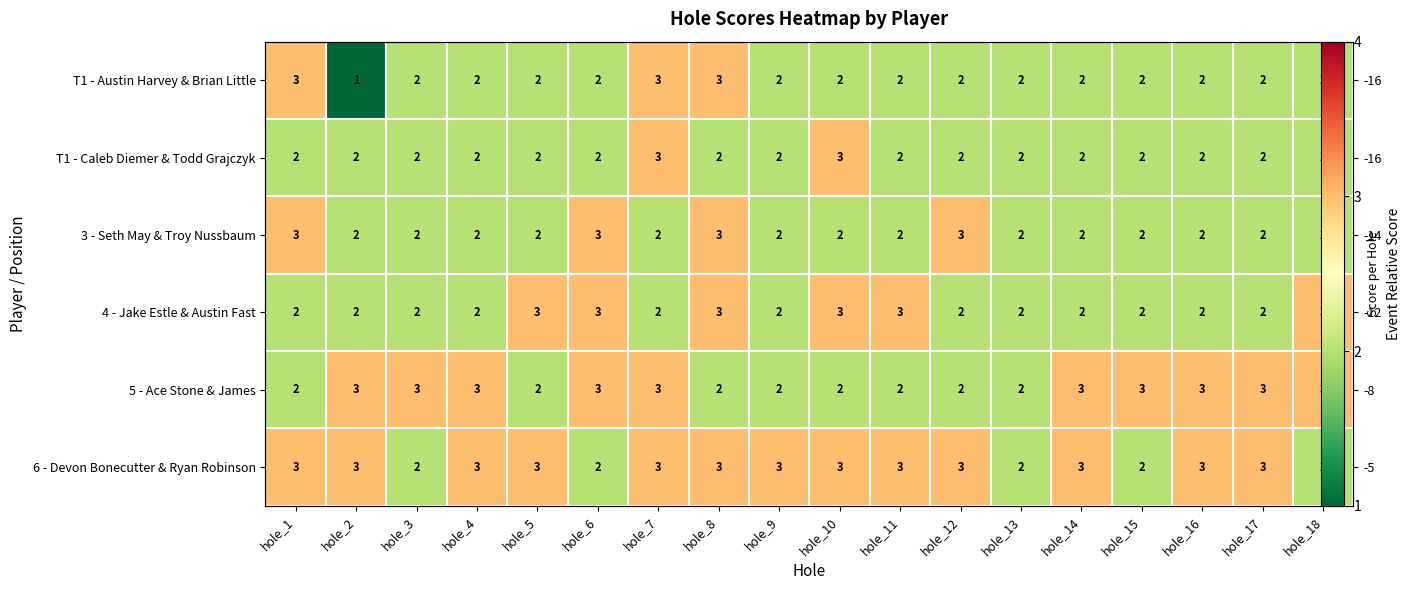

What is the spread (max minus min) of values at hole_8?

1